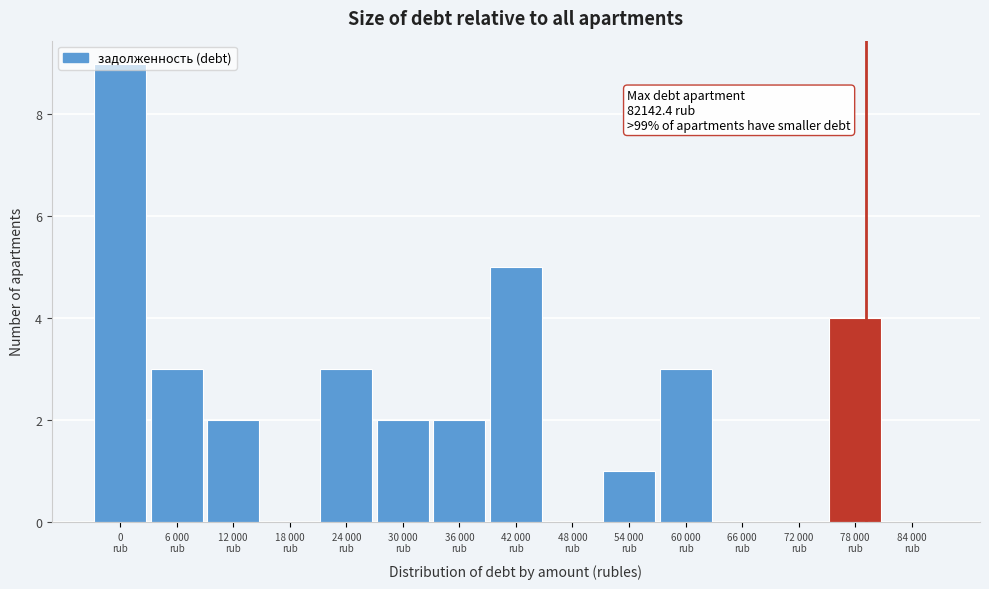

What is the maximum value shown in the chart?

9